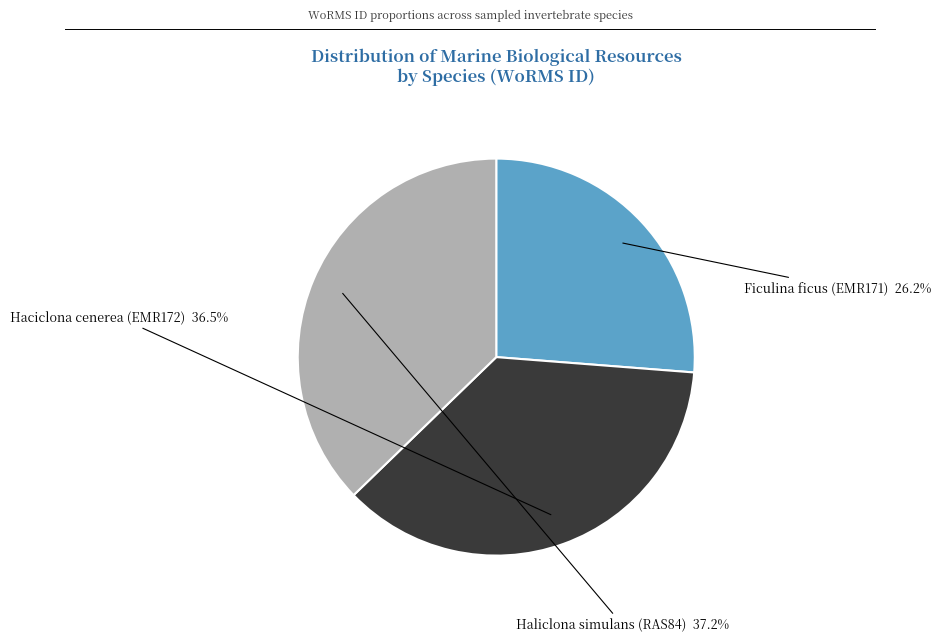

How many slices are in this pie chart?

3